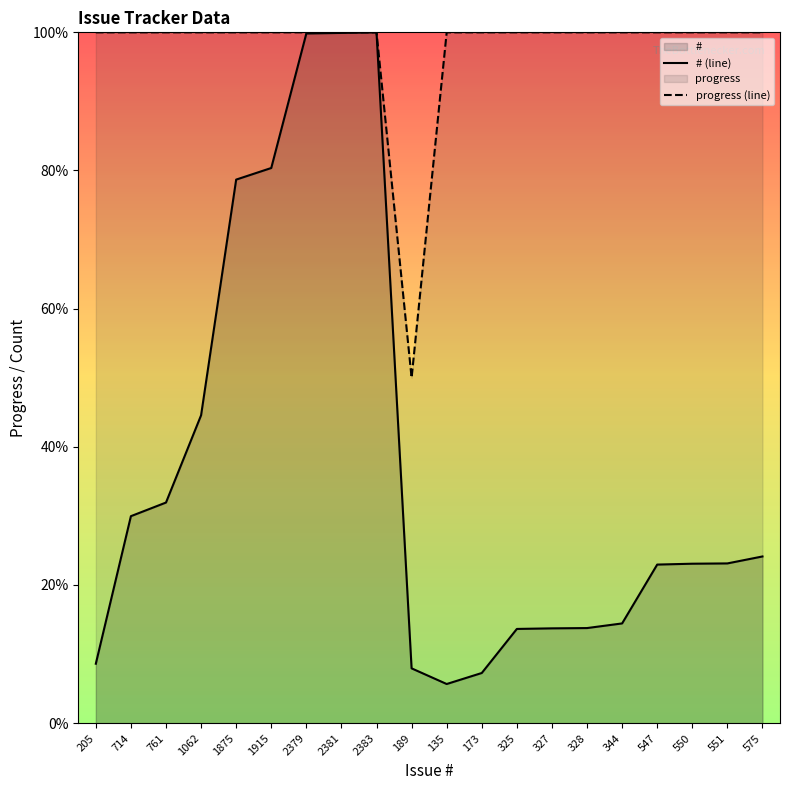

The value of progress at 575 is 100.0. True or false?

True